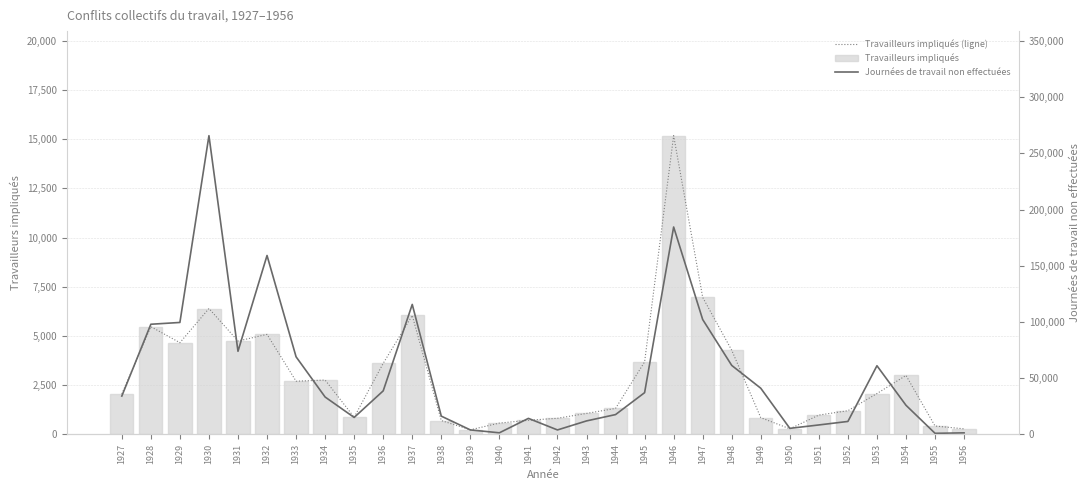

What is the highest value of the Travailleurs impliqués series?

15173